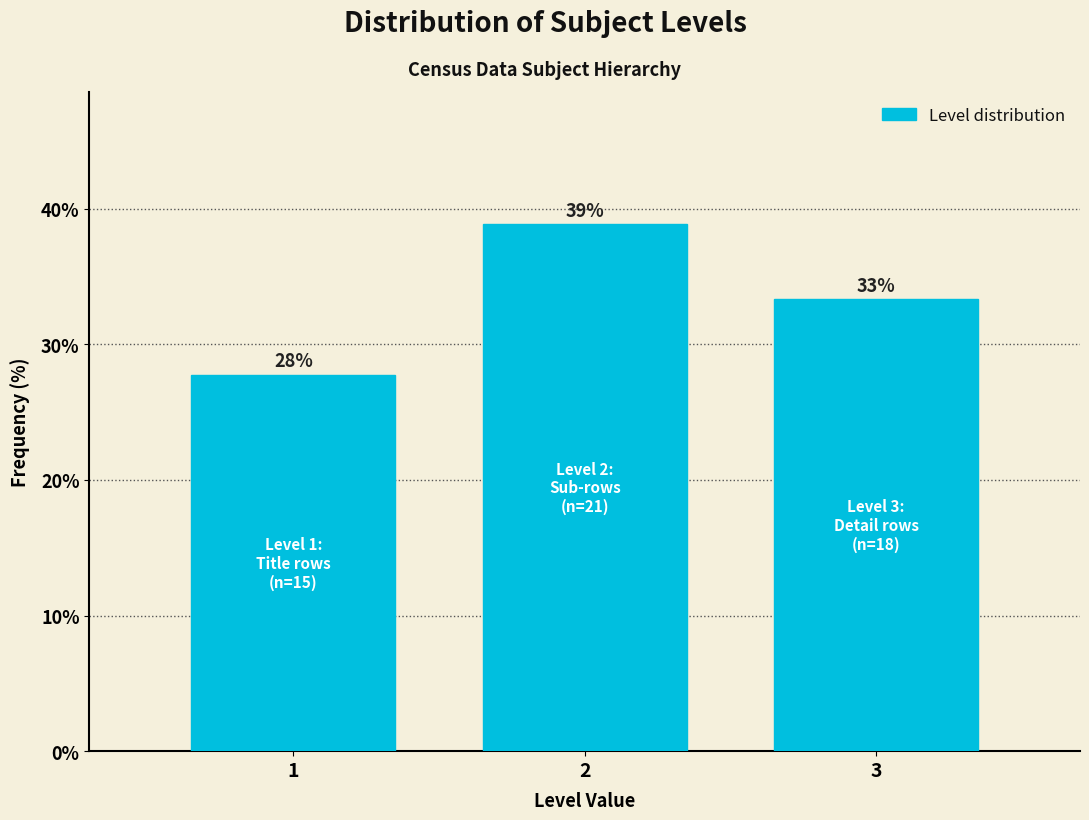

Are the bars horizontal?

No